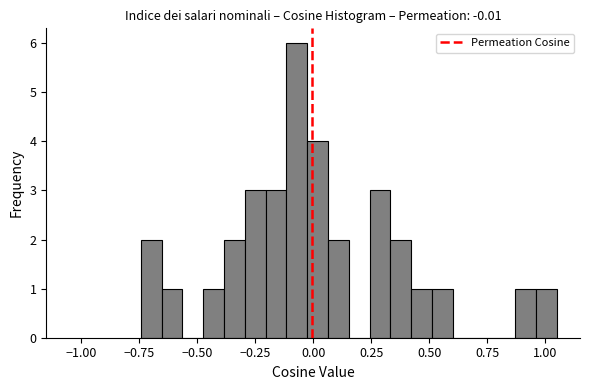

Around what value on the x-axis is the tallest bar? Give the approximate position of its centre, as read against the axis.

-0.05